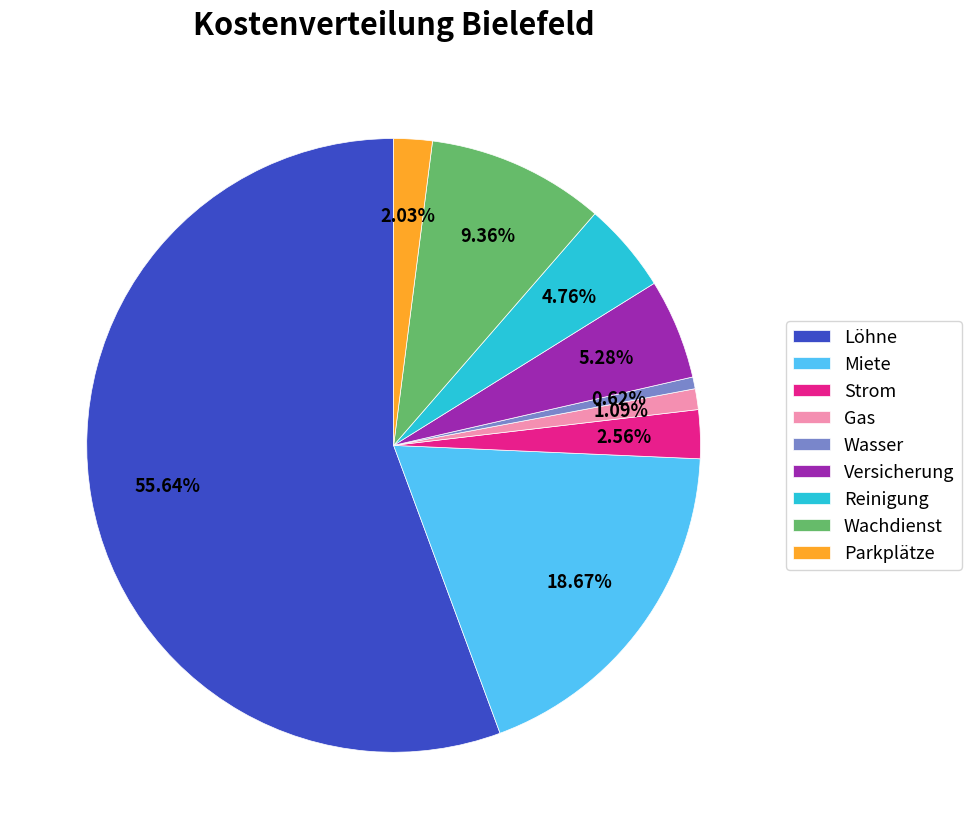

Combined, do Strom and Wachdienst account for over 50%?

No